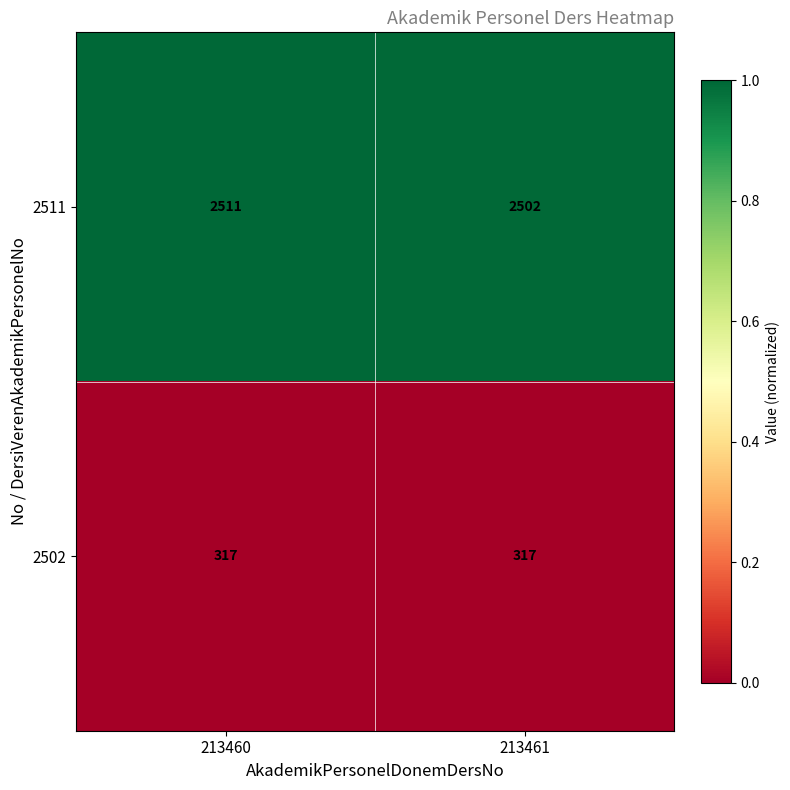

At which label does 2511 reach its minimum?

213461